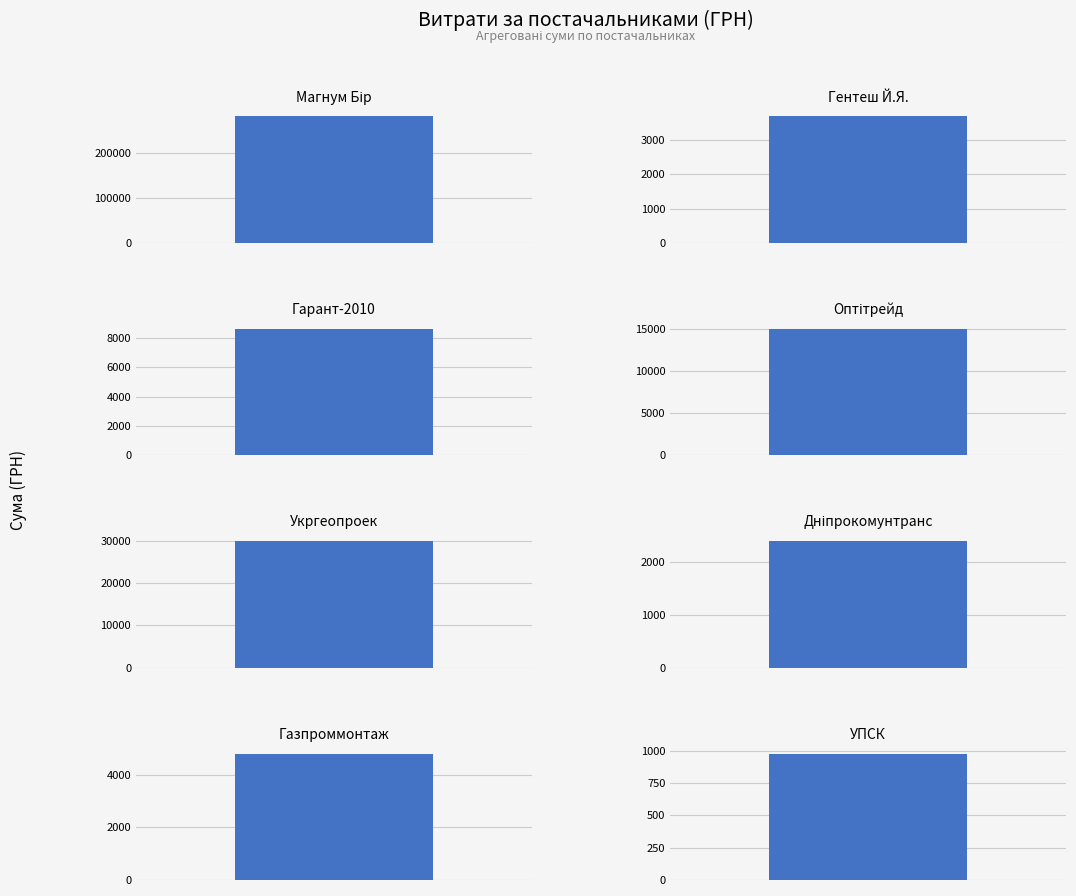

Which label corresponds to the smallest value in the chart?

Дніпропетровська філія ПрАТ "УПСК"